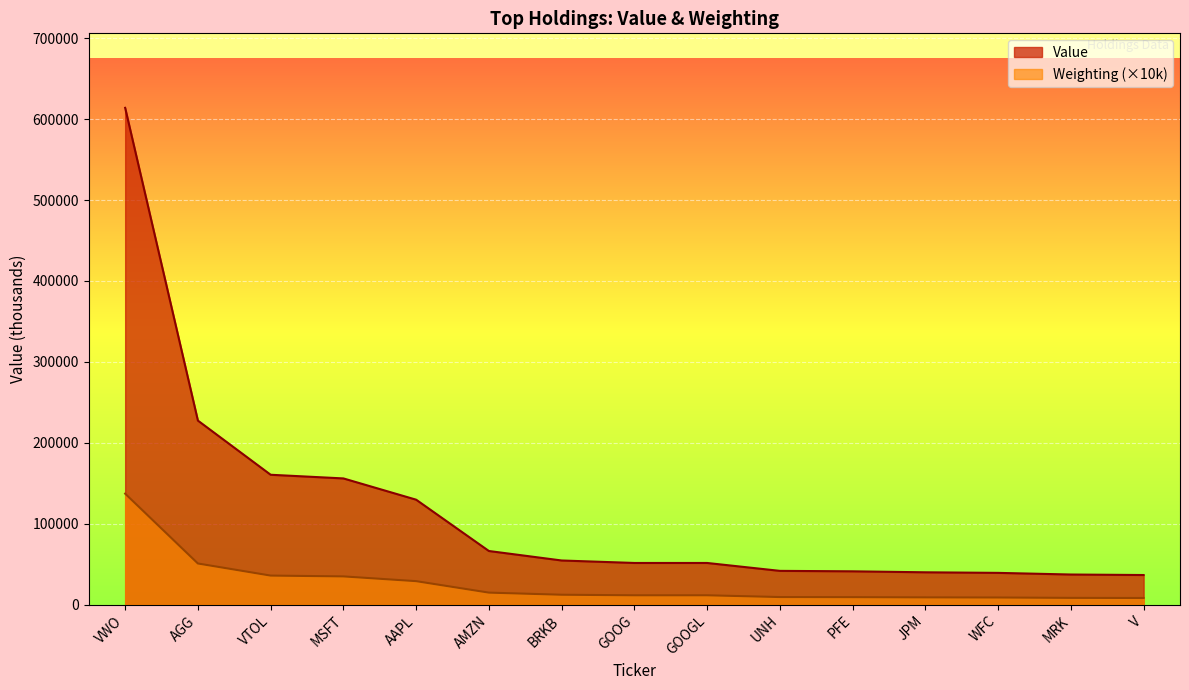

Rank the series by their maximum value, from lowest to highest.

Weighting (×10k), Value